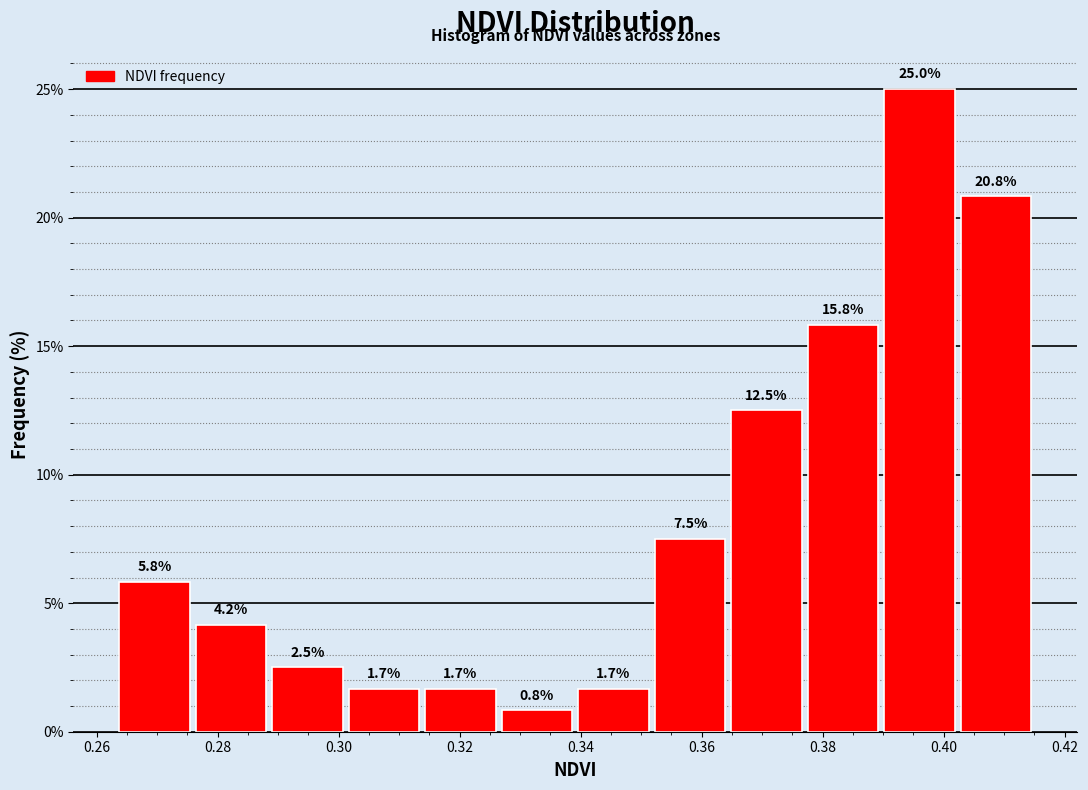

Which range on the x-axis has the tallest bar?

0.390 to 0.402